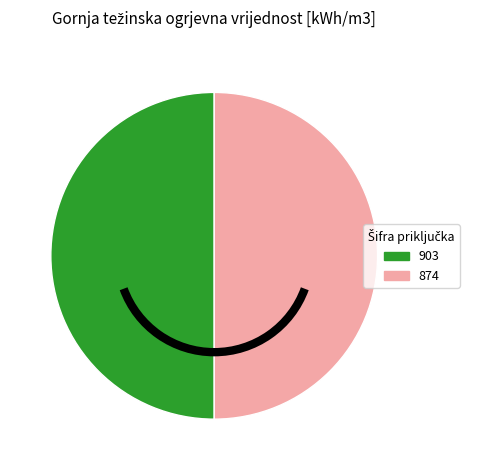

Count the number of slices in the pie.

2